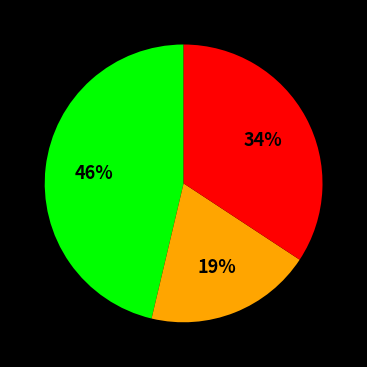

To the nearest percent, what is the average slice percentage?

33%